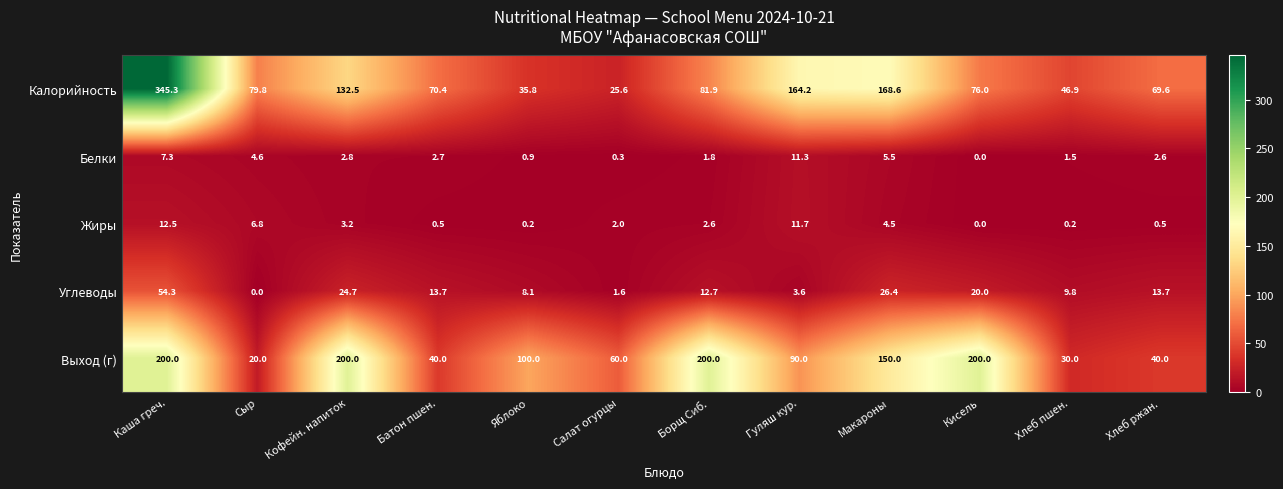

At which label does Углеводы first exceed 13?

Каша греч.